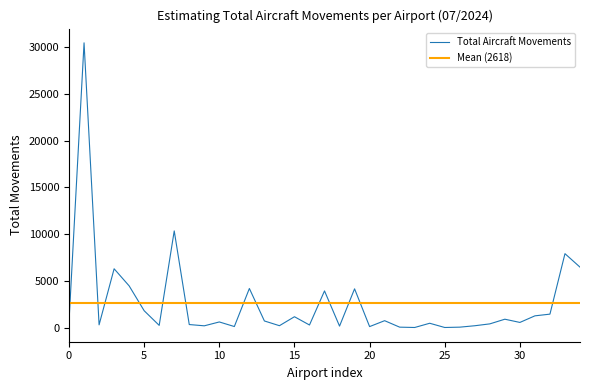

What is the highest value of the Total Aircraft Movements series?

30473